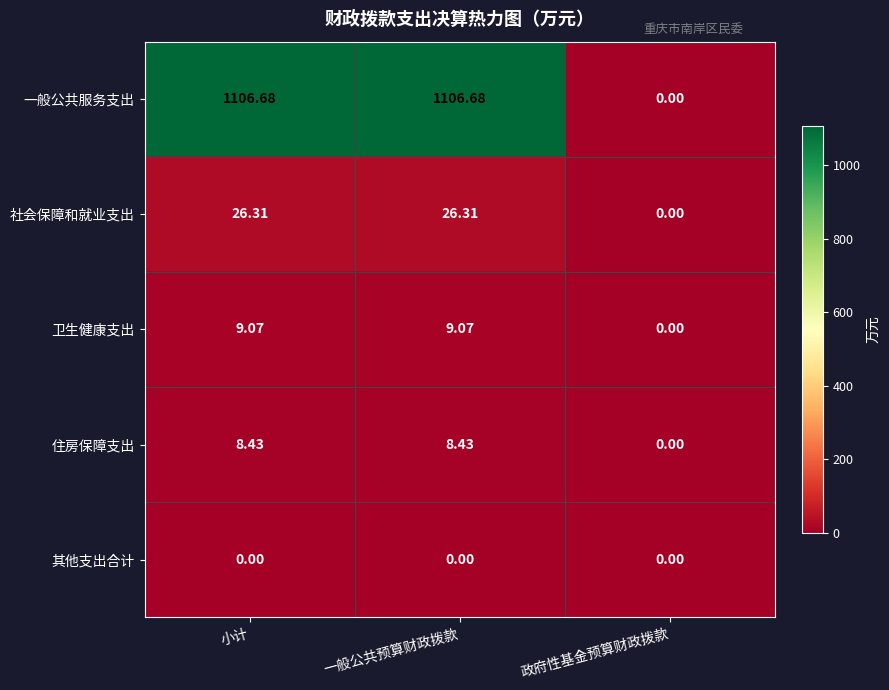

Where does the 卫生健康支出 series first go above 9?

小计